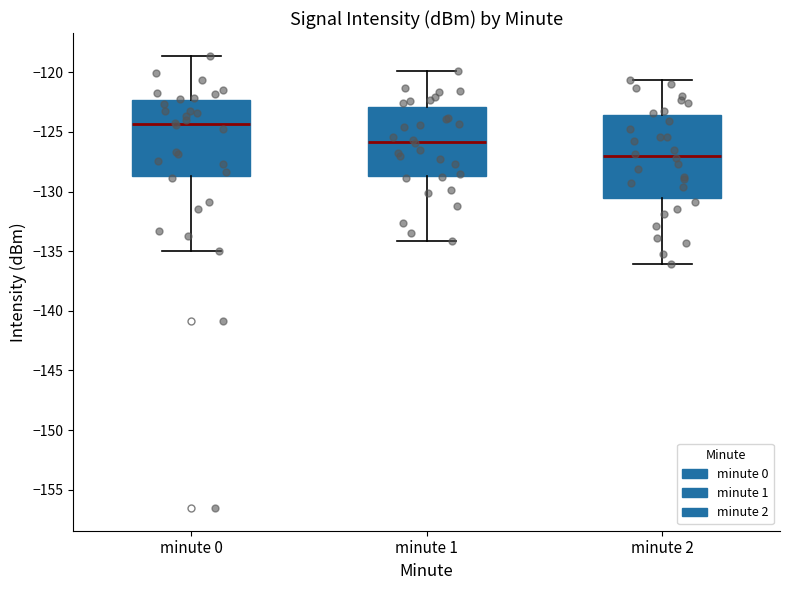

Comparing the boxes themselves (not the whiskers), which one is the tallest?

minute 2